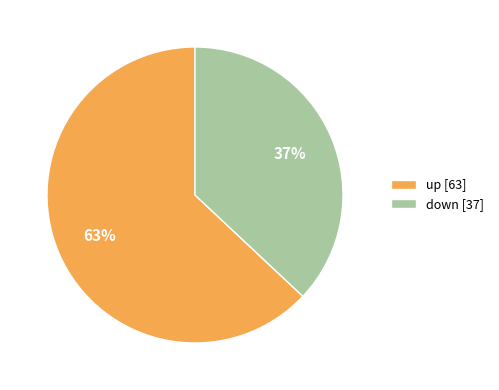

What is the ratio of the value at down to the value at up?

0.6